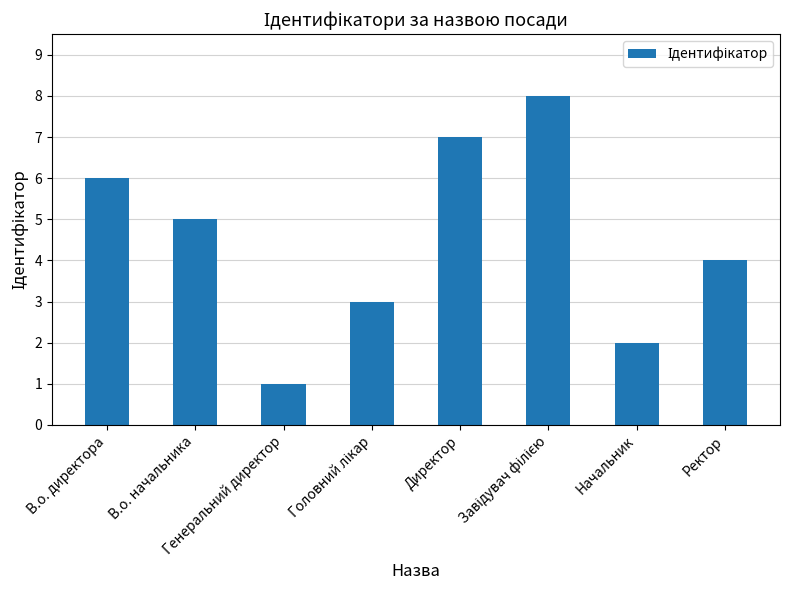

Reading left to right, what are all the values shown in this chart?

6	5	1	3	7	8	2	4